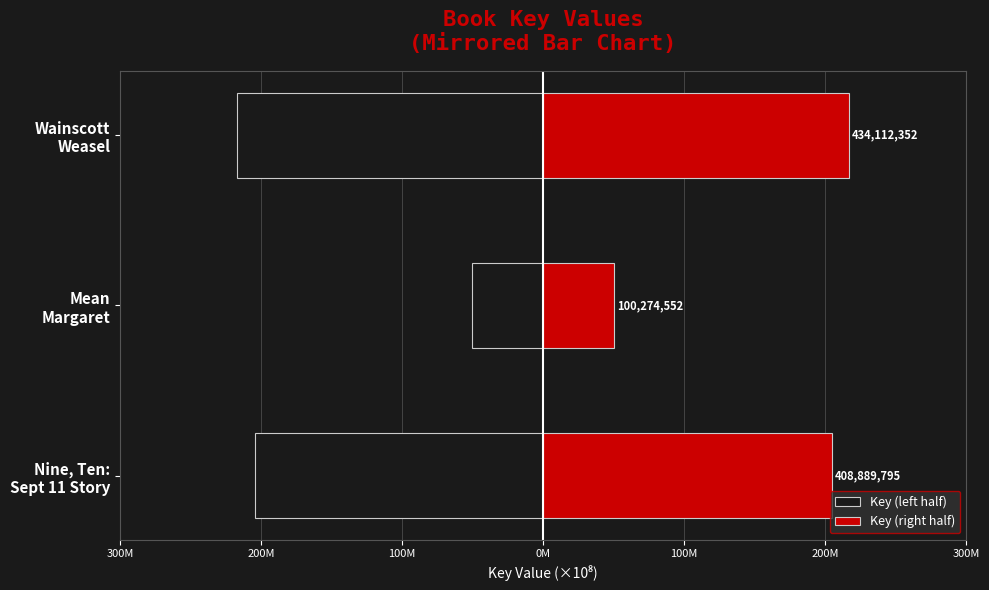

How many bars are there in each group?

2